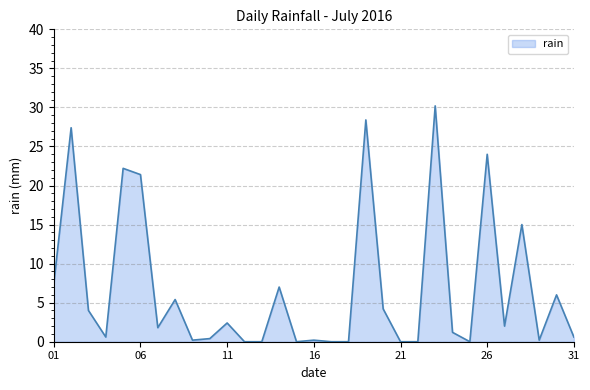

How many categories are shown in the chart?

31